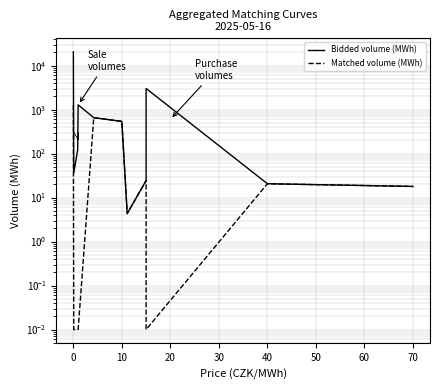

True or false: Bidded volume (MWh) and Matched volume (MWh) intersect in this chart.

False